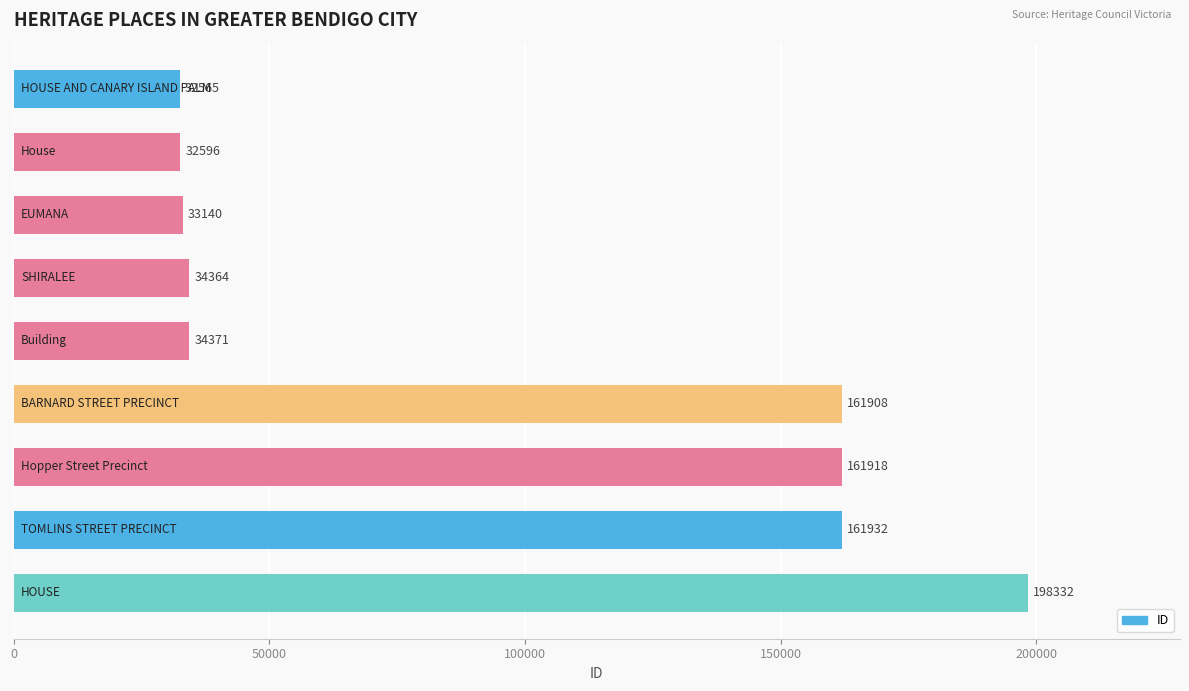

What is the value of the 7th bar from the top?

161918